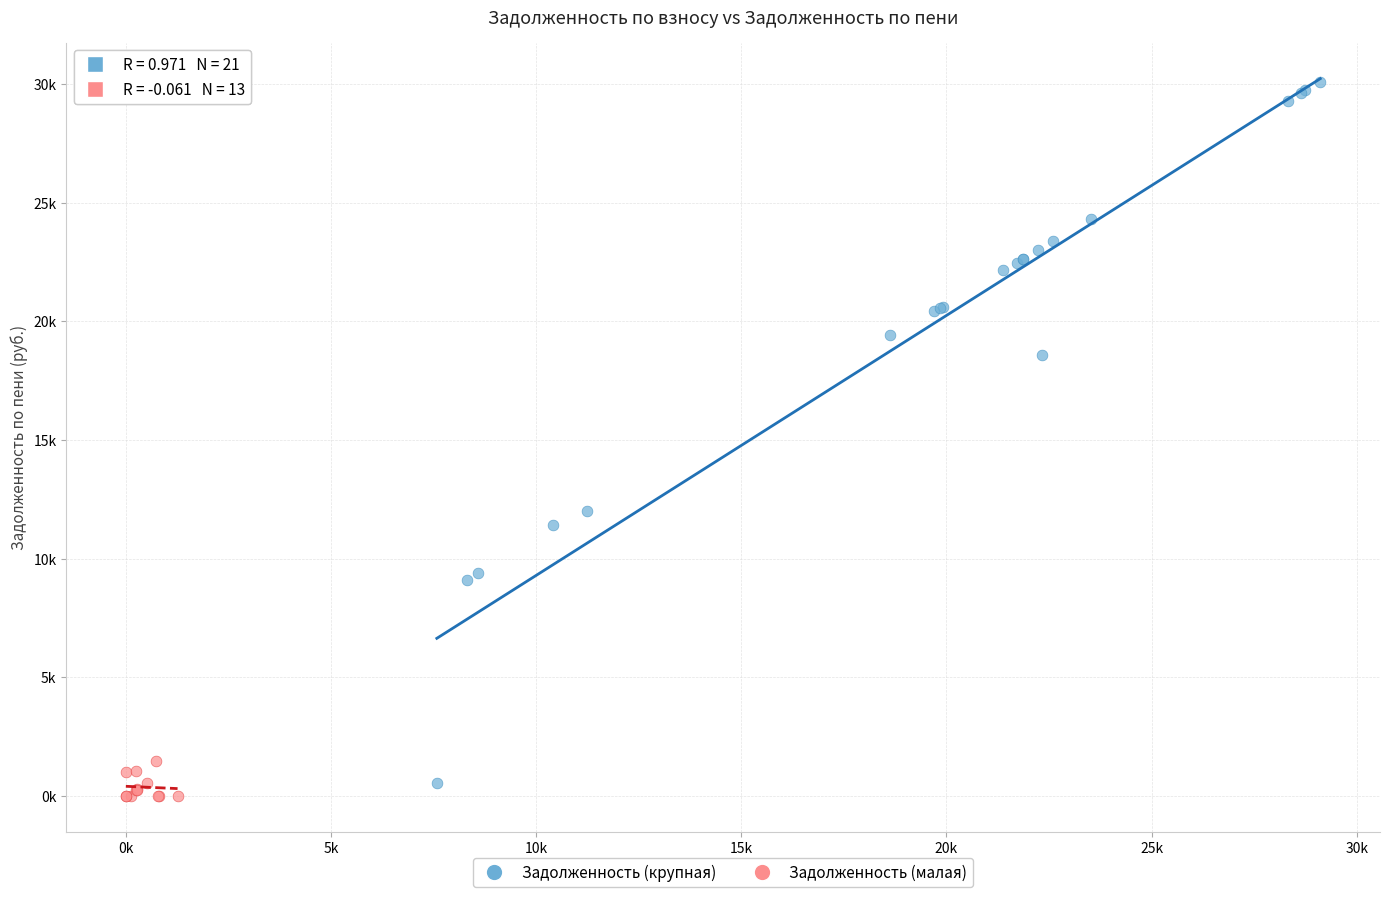

What are all the series names shown in the legend?

Задолженность (крупная), Задолженность (малая)